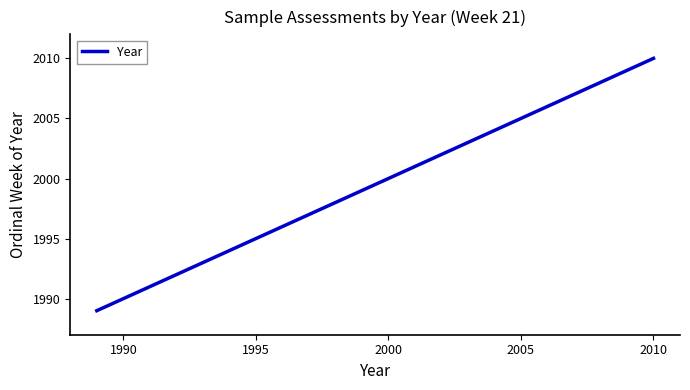

Is this an area chart (filled region under the line)?

No